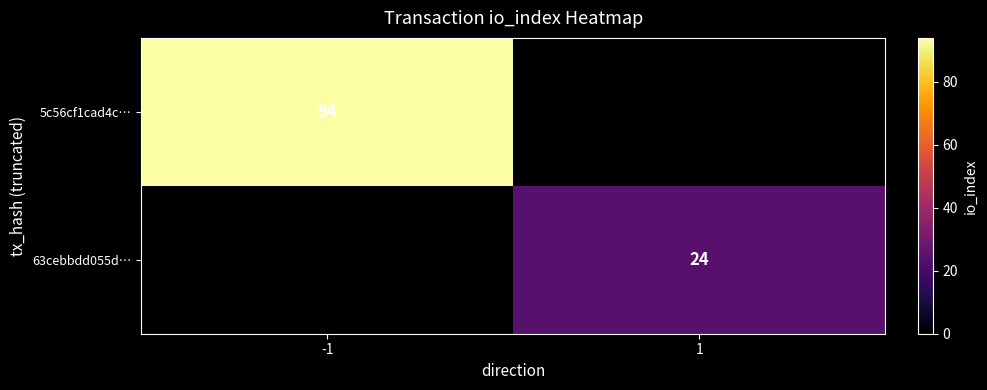

True or false: 5c56cf1cad4c… has a value of 168 at -1.

False